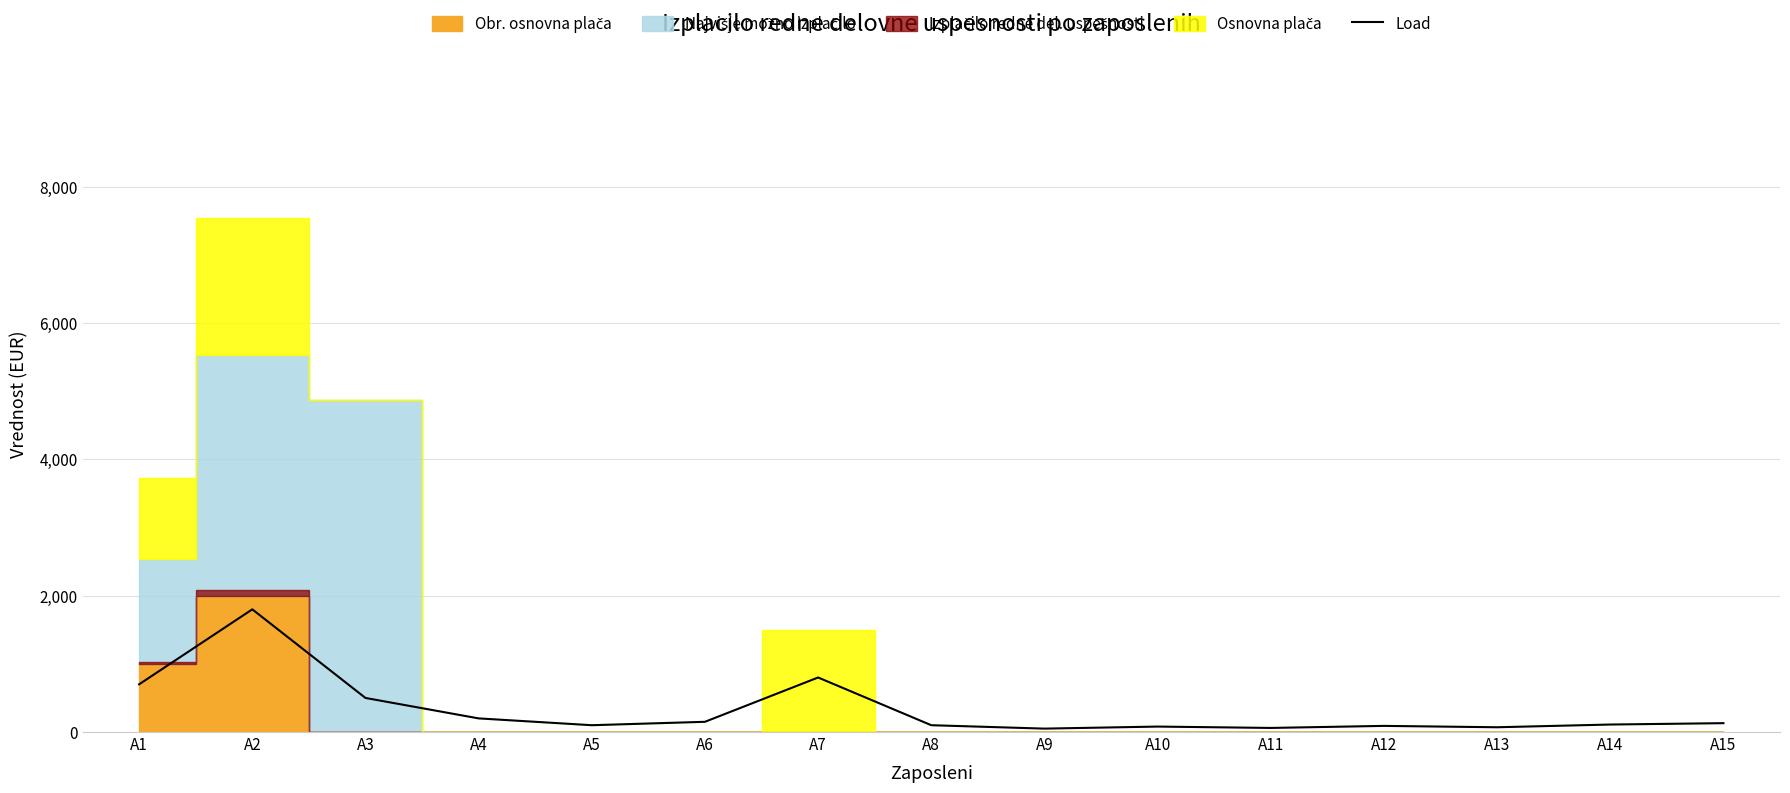

At which label is Load closest to 925?

A7